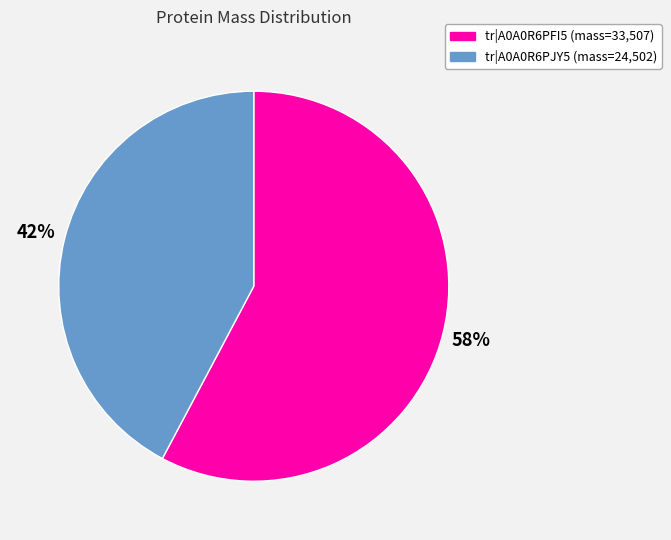

Is there any slice that represents more than half of the pie?

Yes